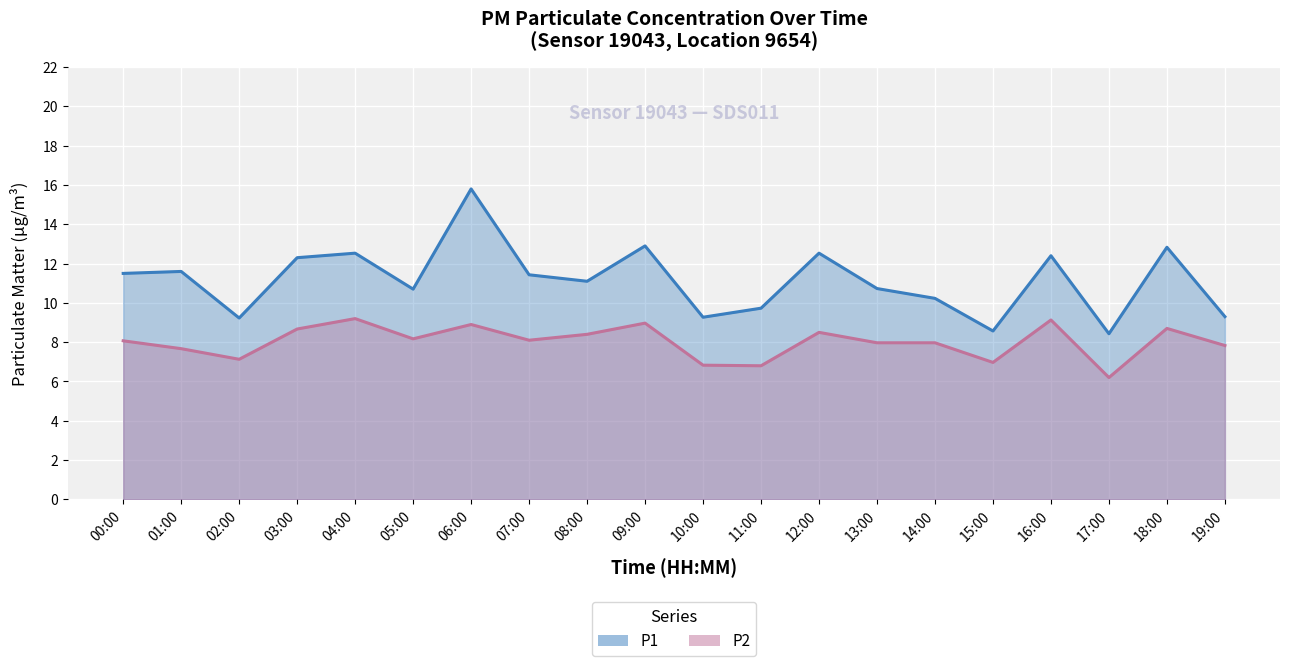

What are all the series names shown in the legend?

P1, P2